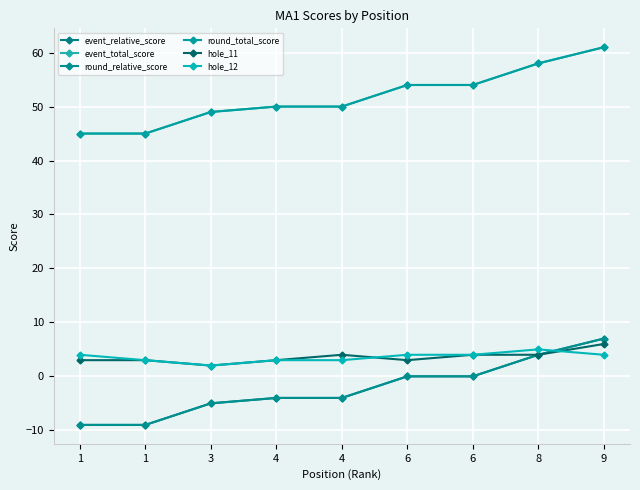

True or false: hole_11 and event_relative_score cross at least once.

False